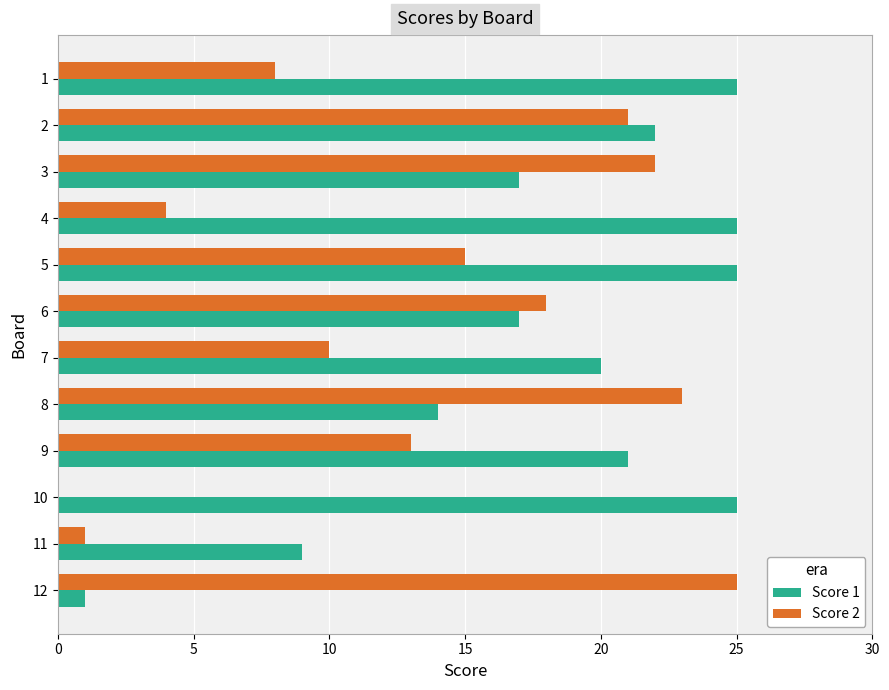

What are all the series names shown in the legend?

Score 1, Score 2